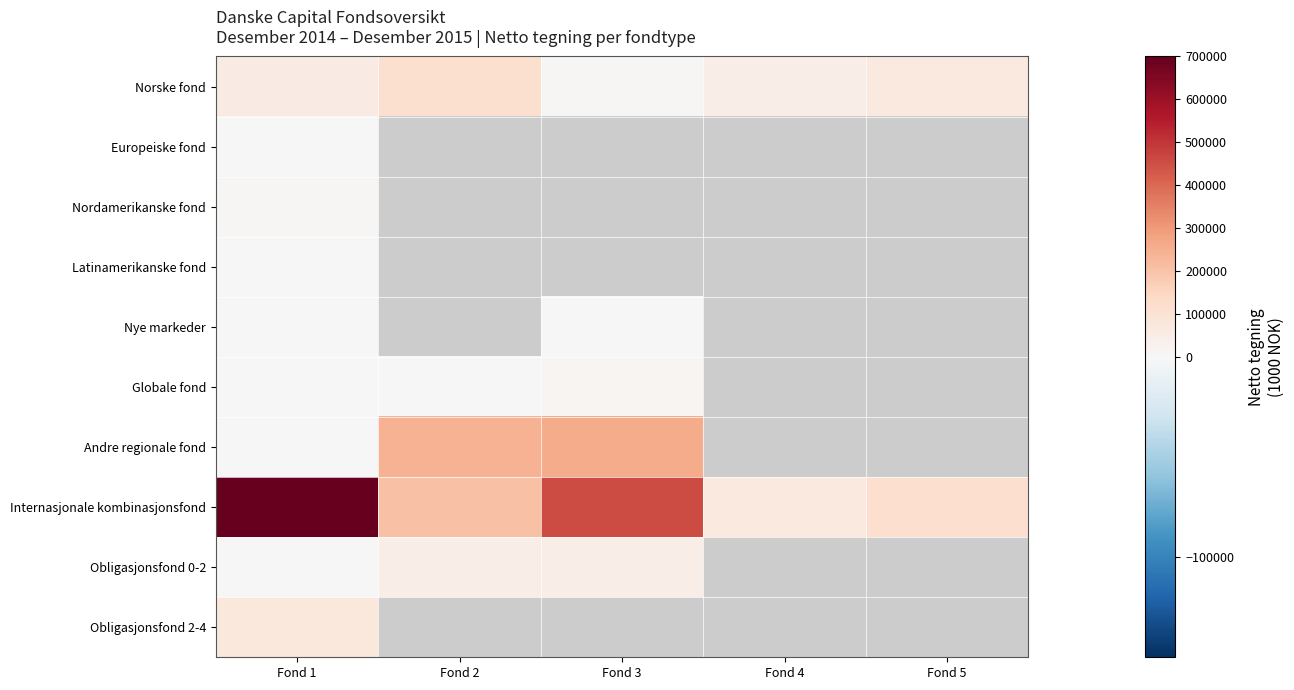

Between Fond 1 and Fond 3, which is larger?

Fond 1